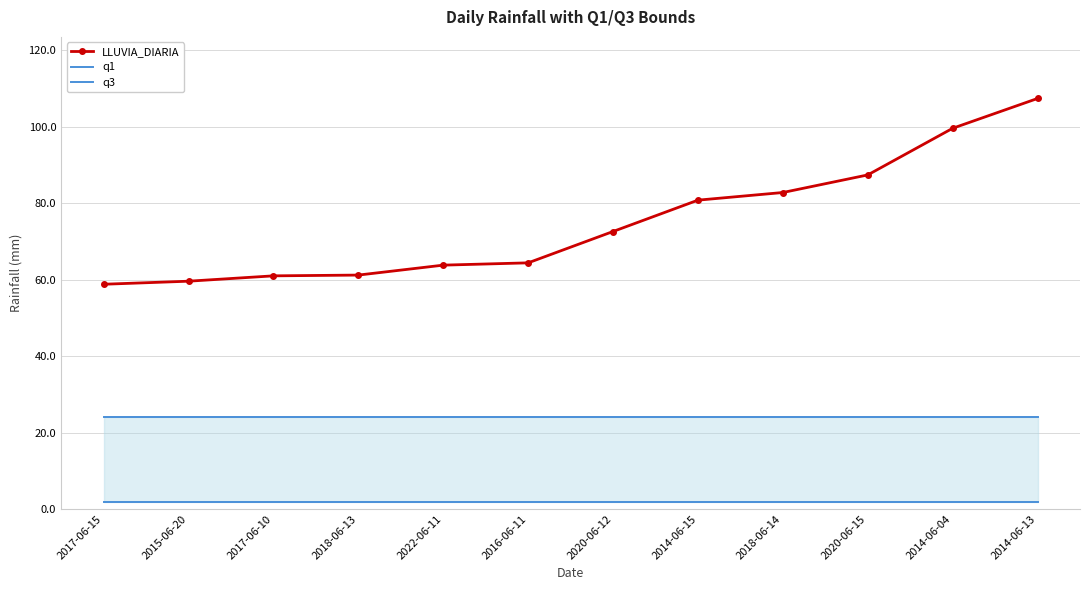

Reading right to left, what are all the values shown in this chart?

LLUVIA_DIARIA: 107.4	99.6	87.4	82.8	80.8	72.6	64.4	63.8	61.2	61.0	59.6	58.8
q1: 1.8	1.8	1.8	1.8	1.8	1.8	1.8	1.8	1.8	1.8	1.8	1.8
q3: 24.2	24.2	24.2	24.2	24.2	24.2	24.2	24.2	24.2	24.2	24.2	24.2